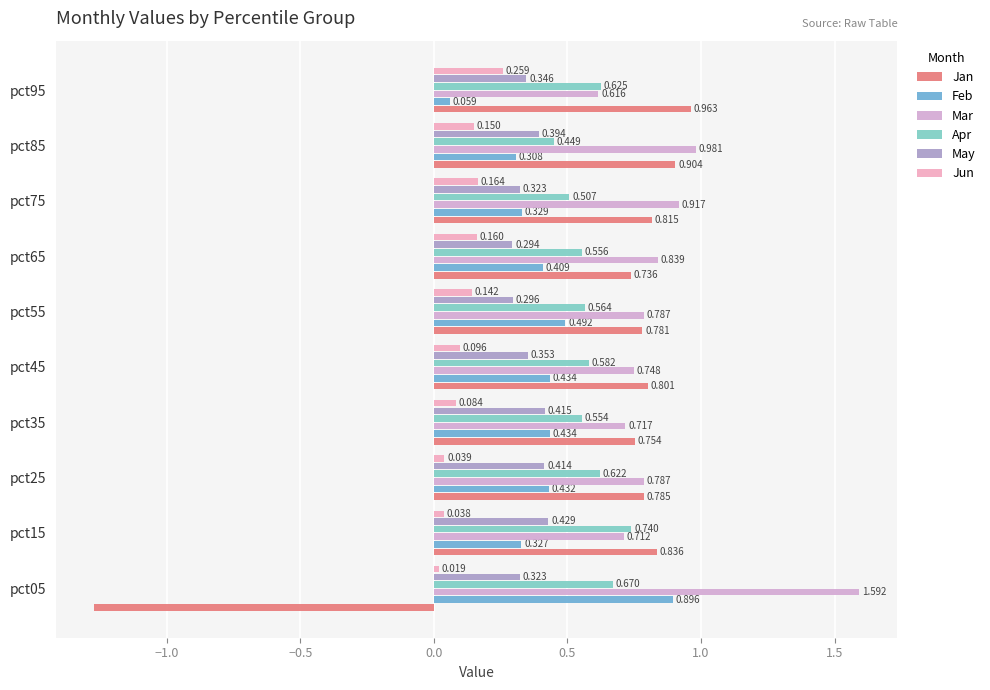

How many values in Jan are above zero?

9